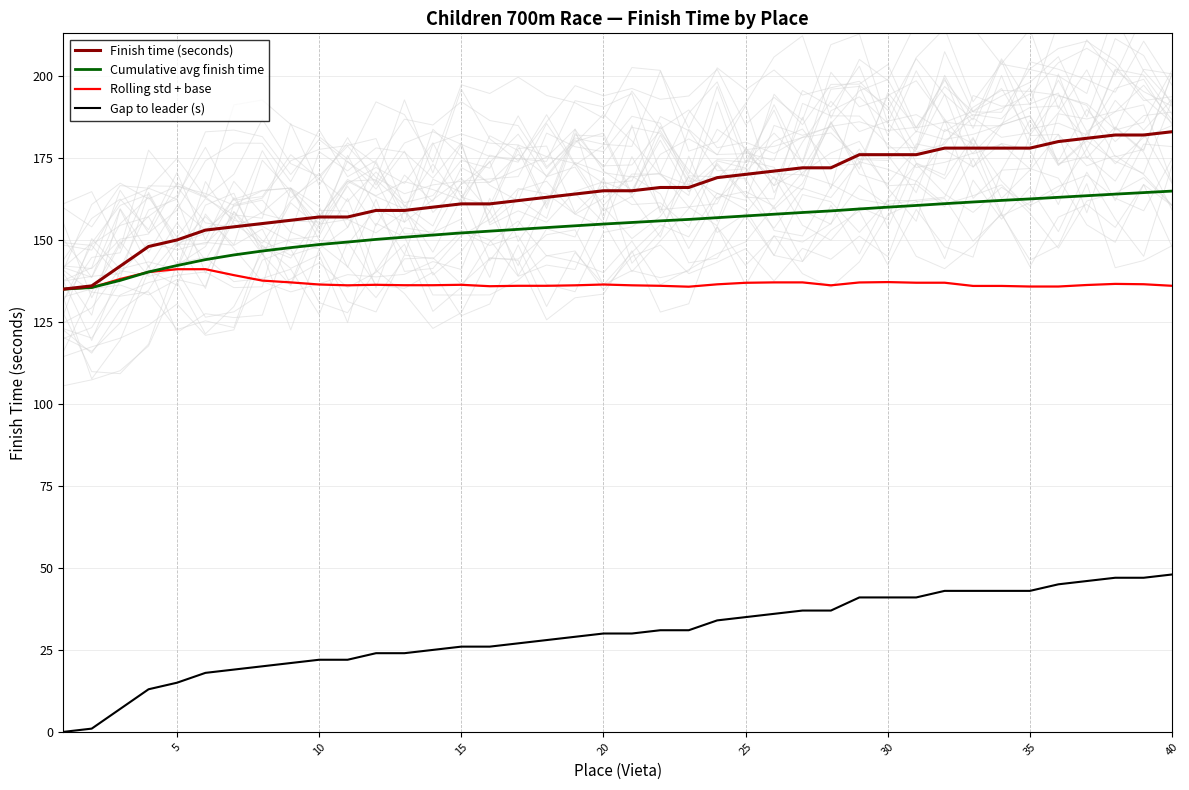

True or false: Gap to leader (s) and Finish time (seconds) intersect in this chart.

False